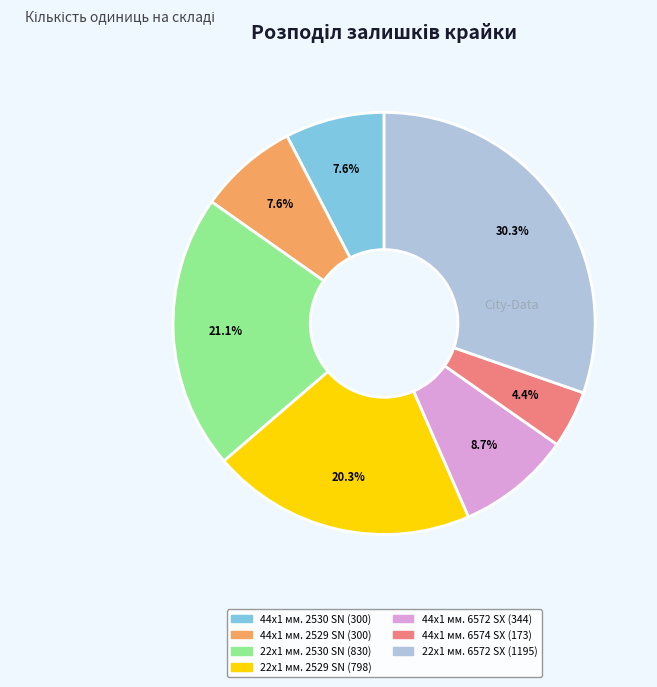

Is there a majority slice in this chart?

No